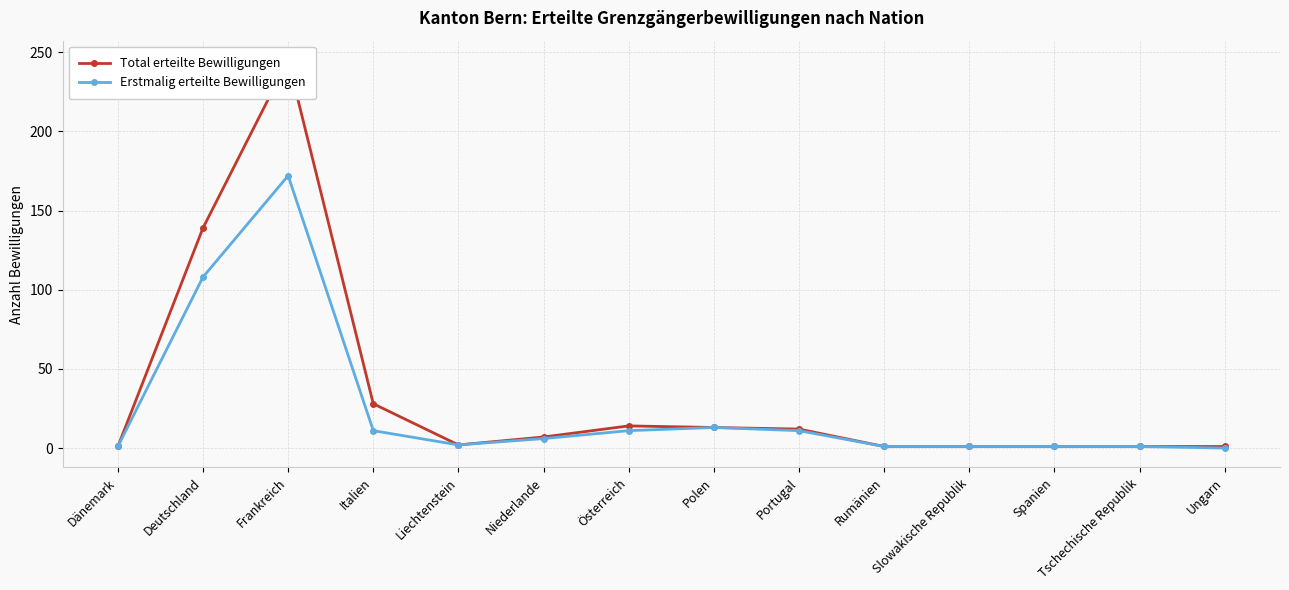

Reading right to left, extract all data points from this chart.

Total erteilte Bewilligungen: 1	1	1	1	1	12	13	14	7	2	28	245	139	1
Erstmalig erteilte Bewilligungen: 0	1	1	1	1	11	13	11	6	2	11	172	108	1